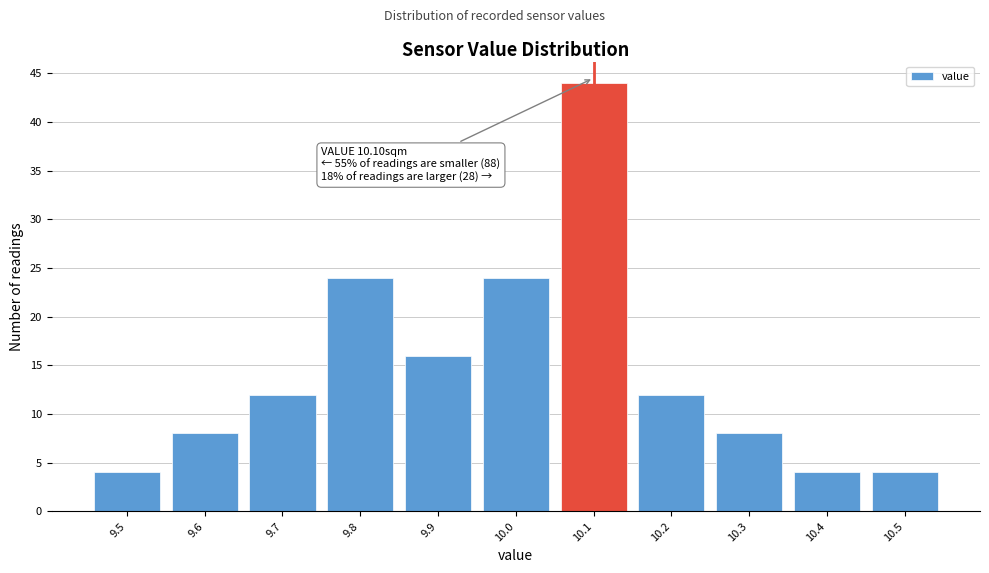

Over which range of the x-axis is the bar tallest?

10.05 to 10.15